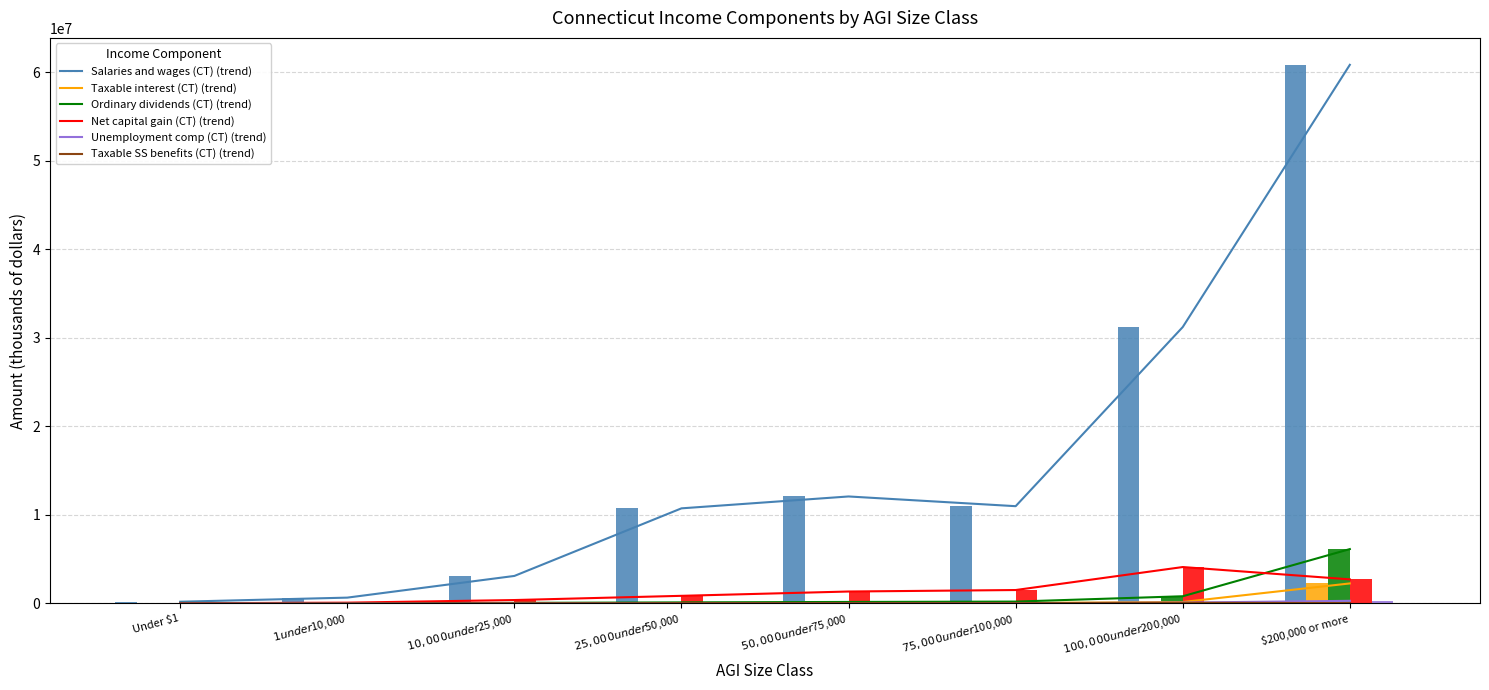

Is it true that Unemployment comp (CT) equals 42797 at $75,000 under $100,000?

False